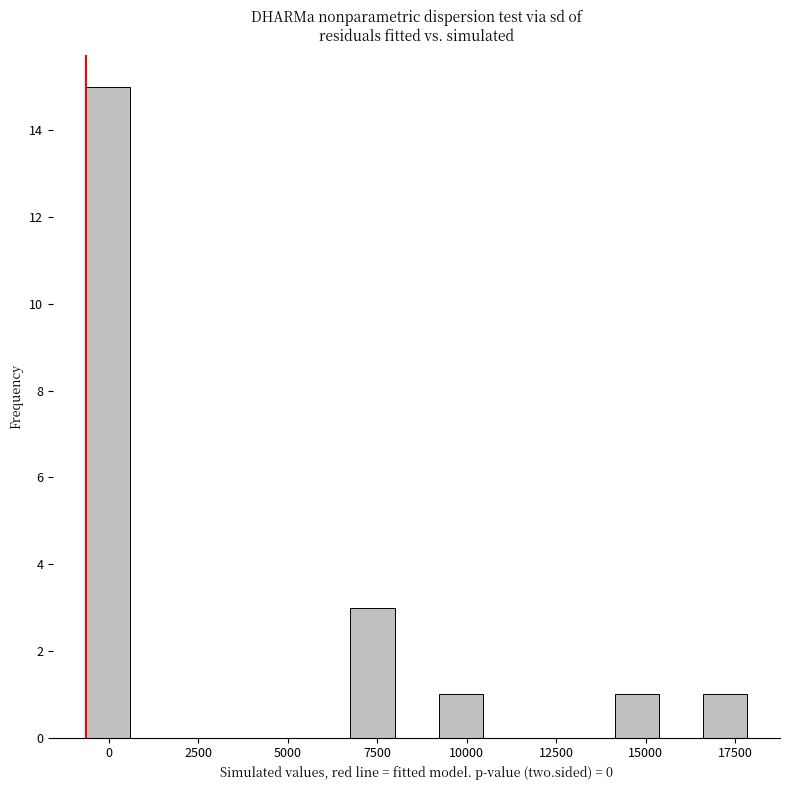

Around what value on the x-axis is the tallest bar? Give the approximate position of its centre, as read against the axis.

0